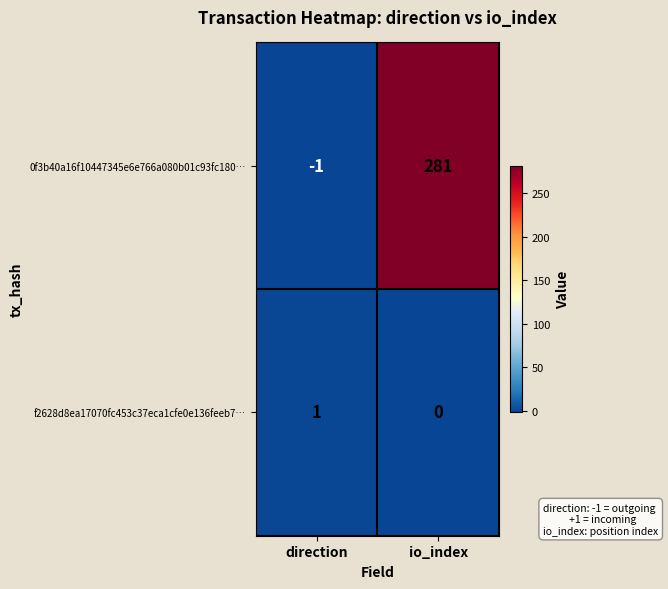

What is the difference between the 0f3b40a16f10447345e6e766a080b01c93fc180… values at io_index and direction?

282